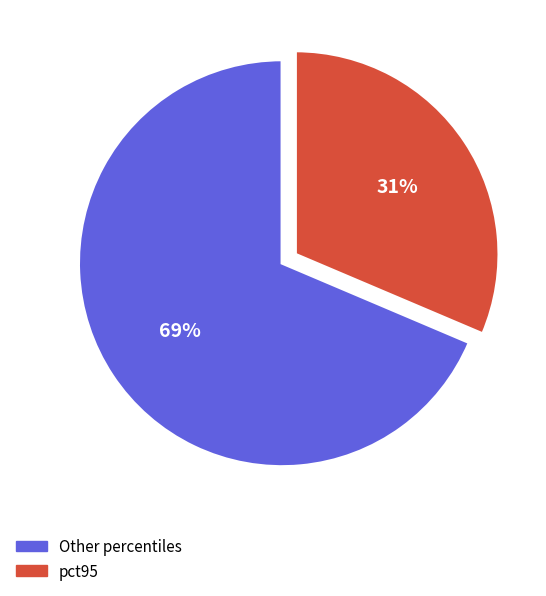

To the nearest percent, what is the average slice percentage?

50%